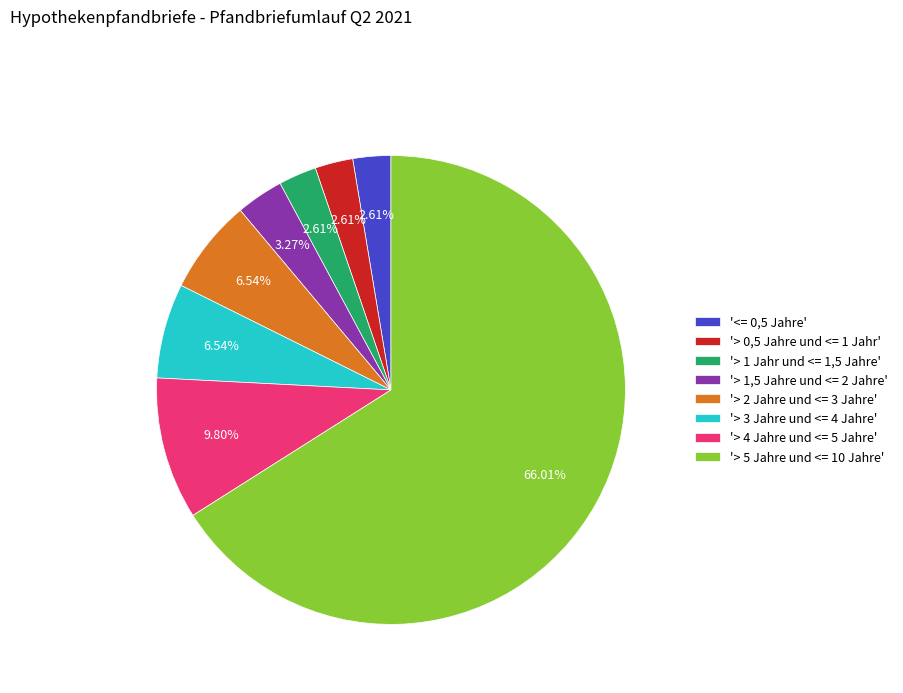

Does '> 5 Jahre und <= 10 Jahre' represent more than half of the total?

Yes